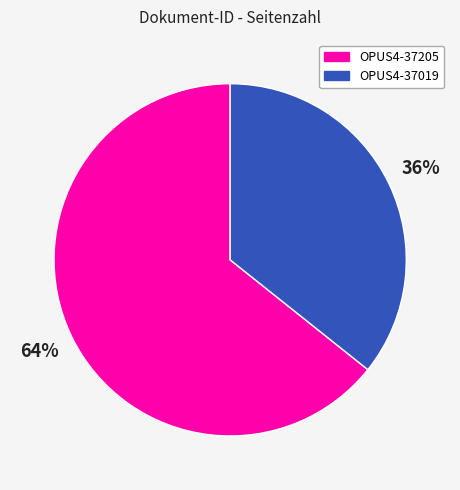

Rank the categories by value from highest to lowest.

OPUS4-37205, OPUS4-37019